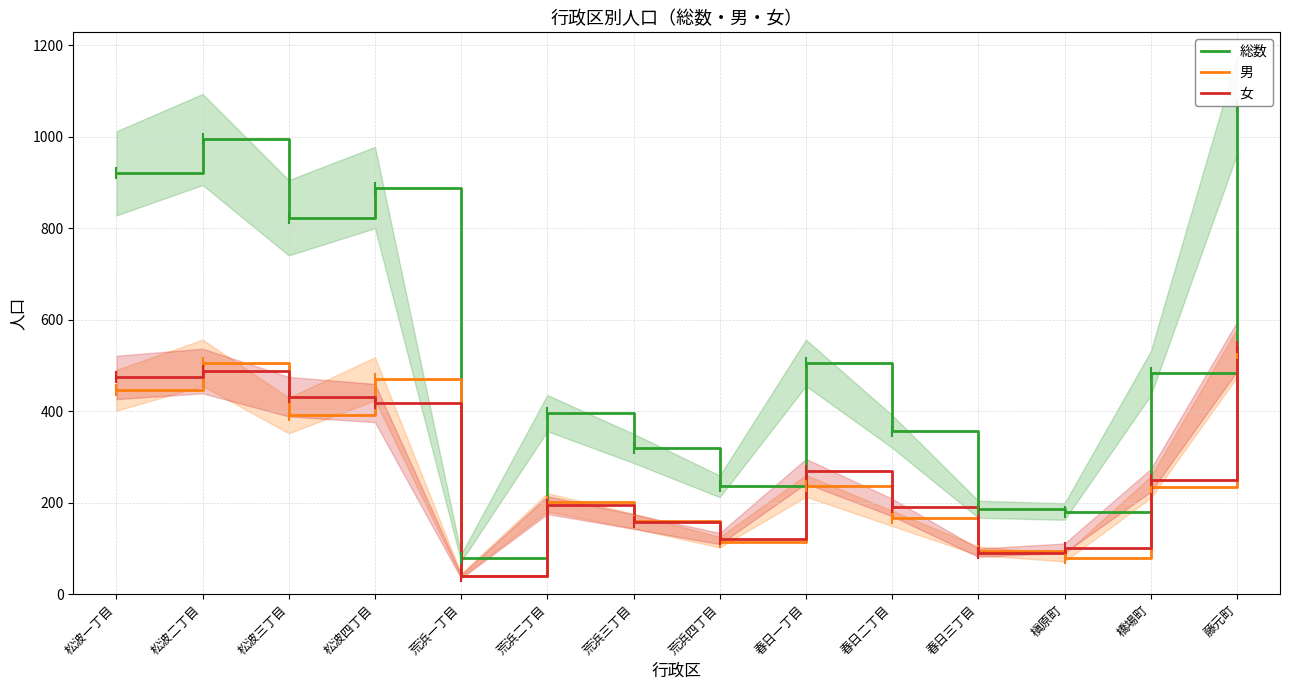

What is the sum of all 総数 values?

7437